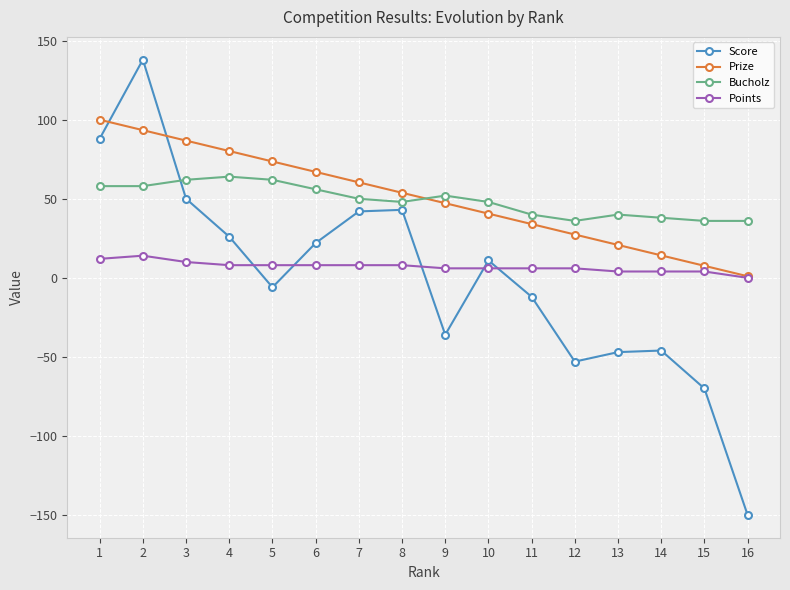

At which label does Points first exceed 8?

1